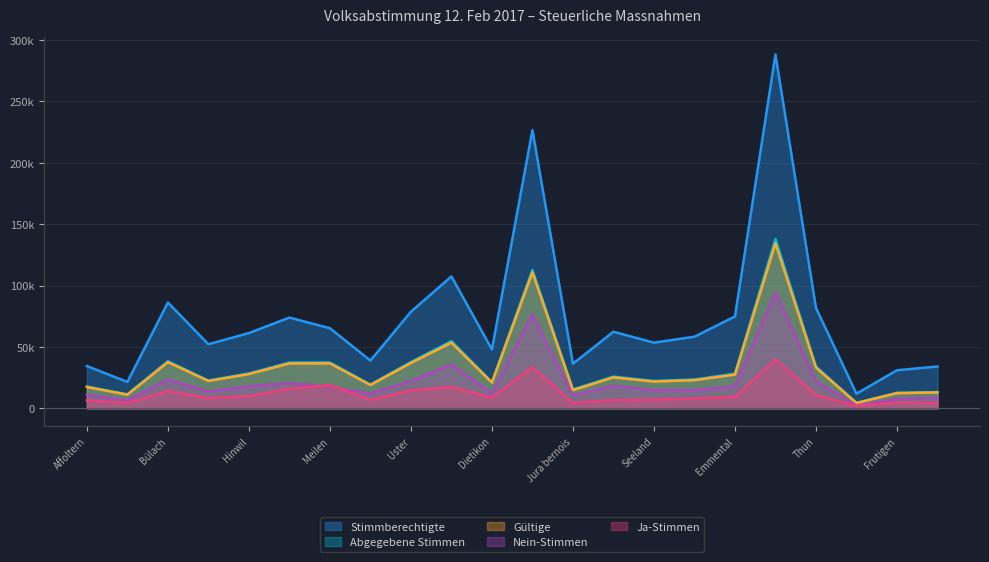

Which has a higher value, Zürich or Frutigen?

Zürich